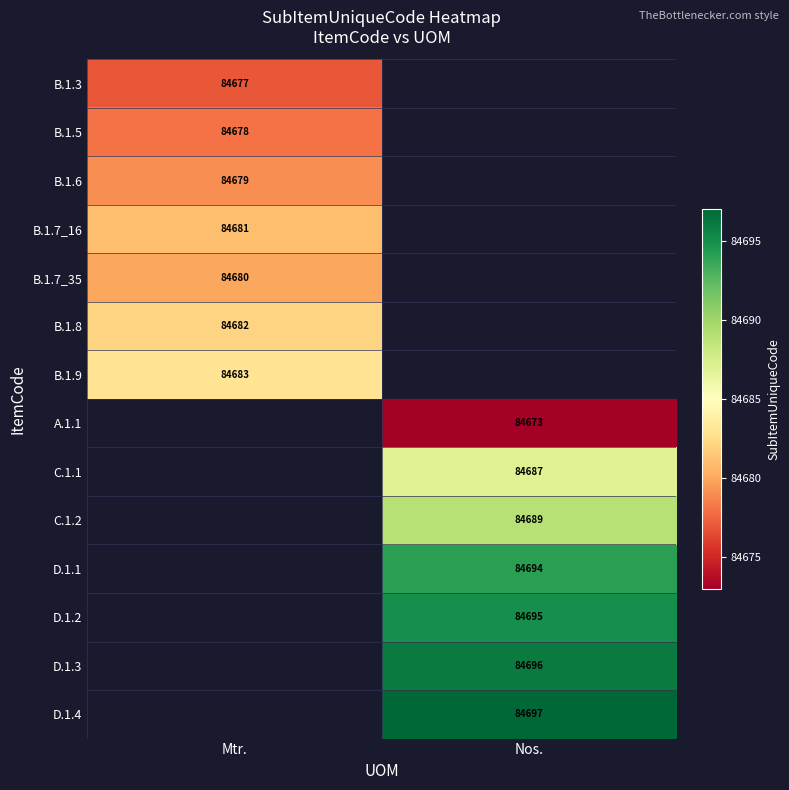

Which has a higher value, Mtr. or Nos.?

Nos.